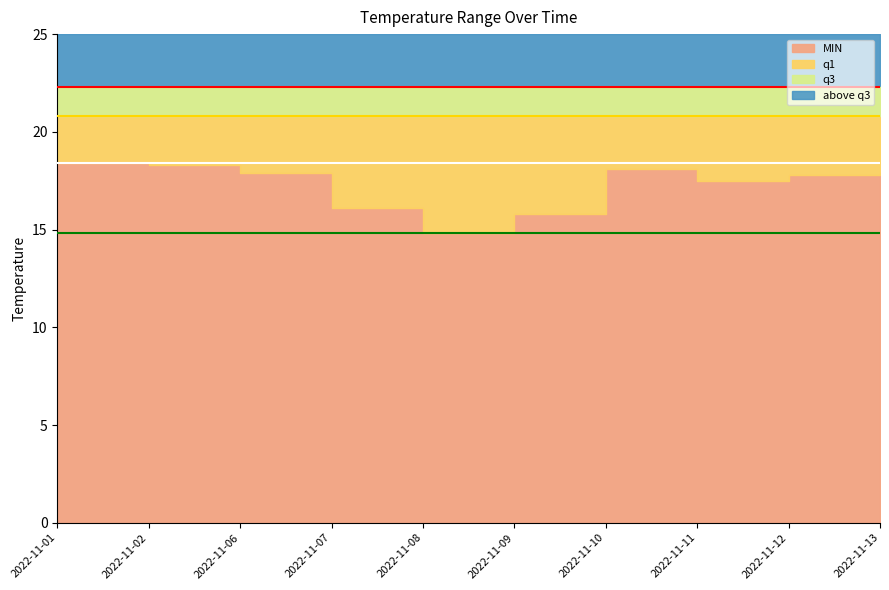

What is the difference between the highest and lowest values at 2022-11-02?

4.0